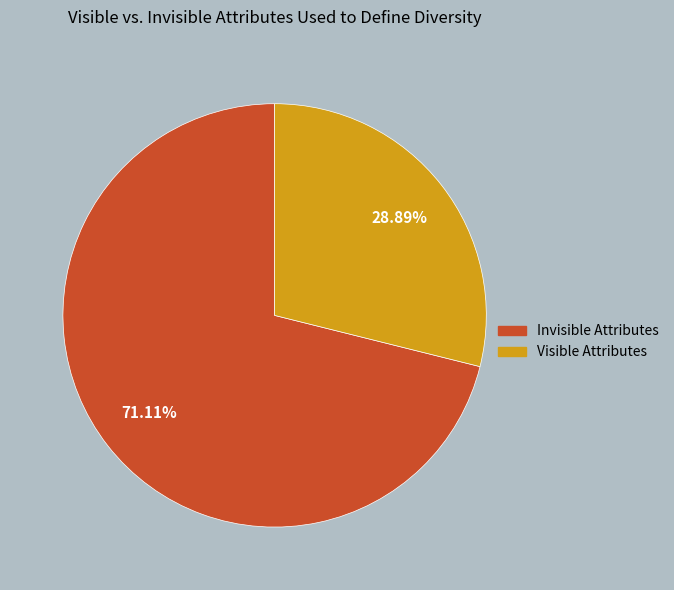

Which slice represents more than half of the pie?

Invisible Attributes